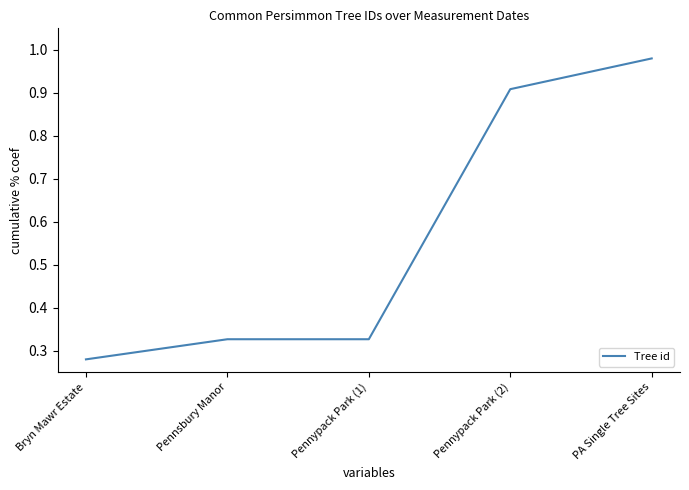

Is it true that the value at Pennypack Park (2) is 0.6?

False